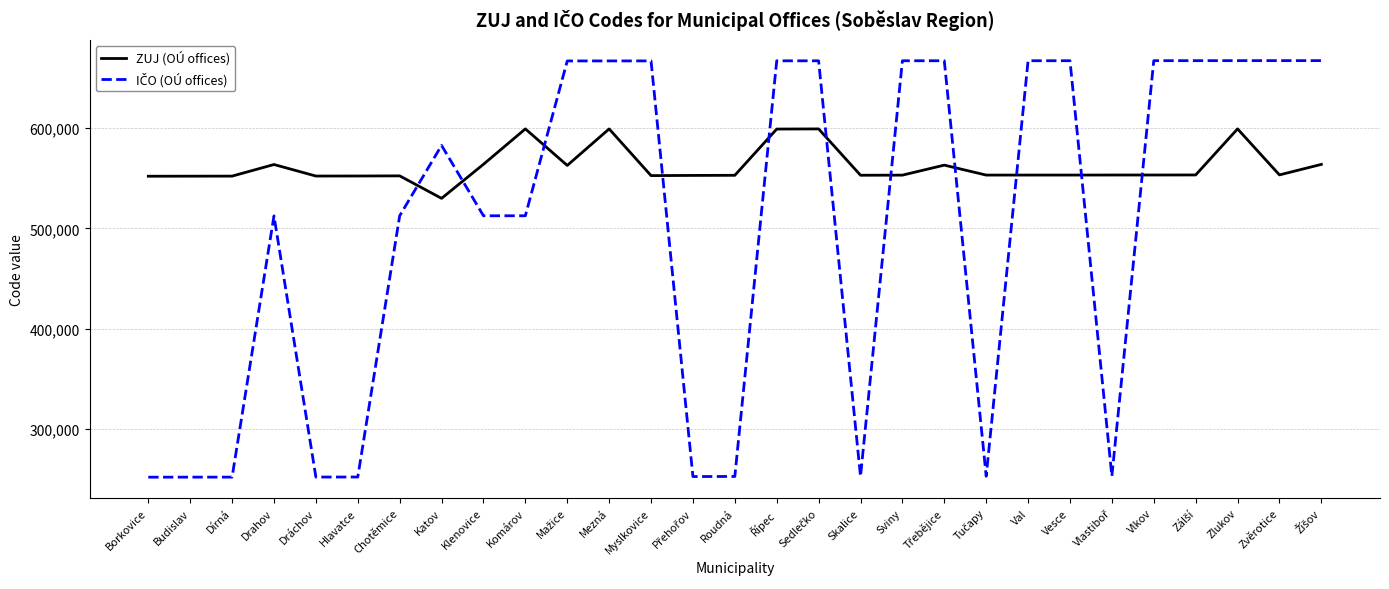

Is it true that ZUJ (OÚ offices) equals 928538 at Roudná?

False